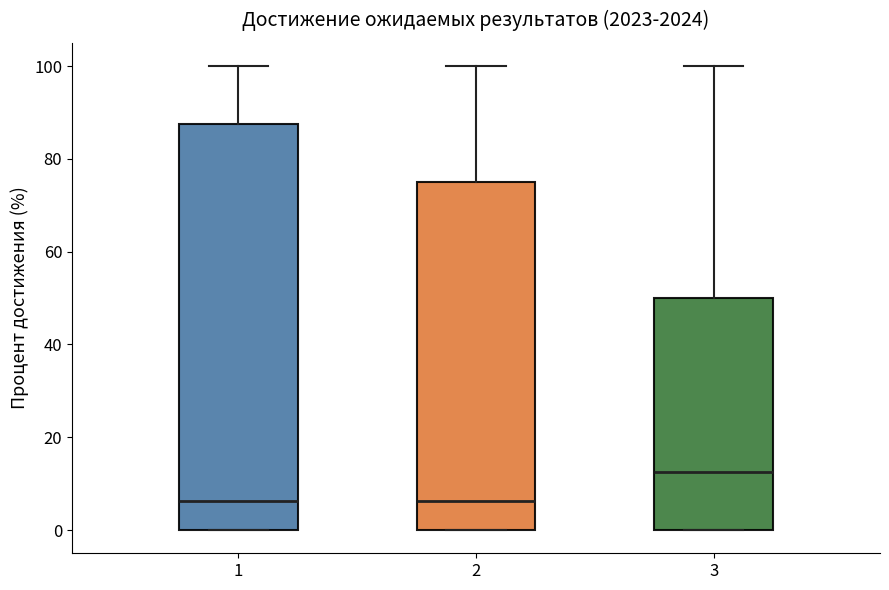

Comparing the boxes themselves (not the whiskers), which one is the tallest?

1